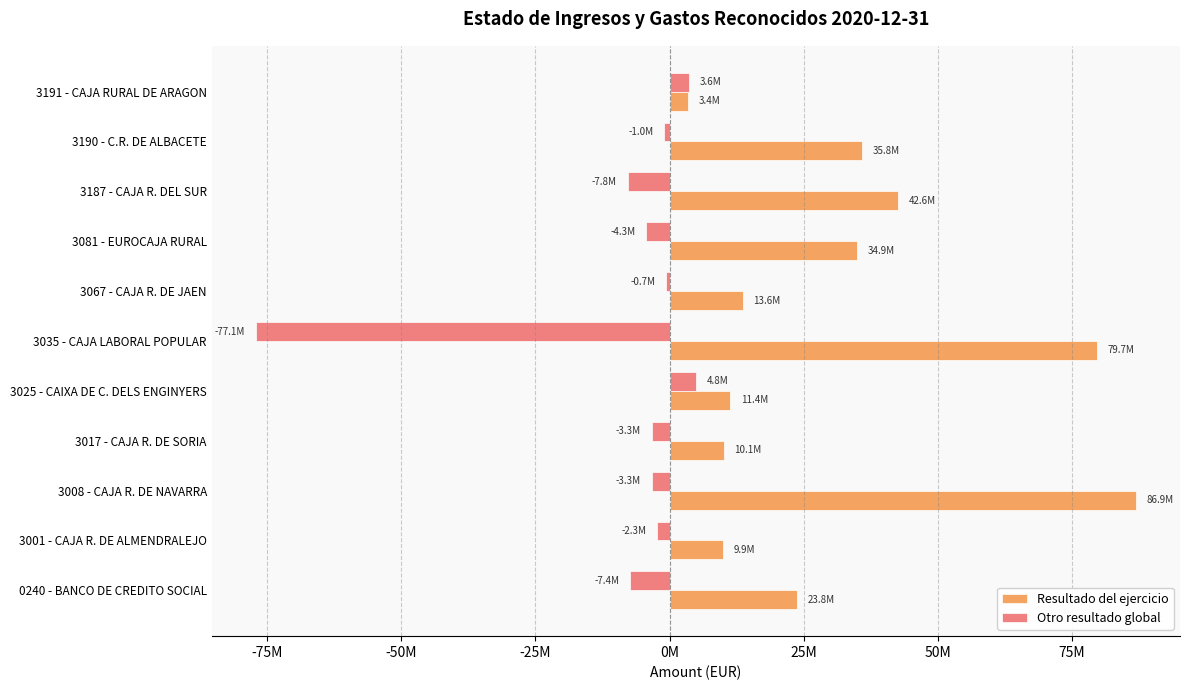

List the series in order of their overall mean, highest first.

Resultado del ejercicio, Otro resultado global